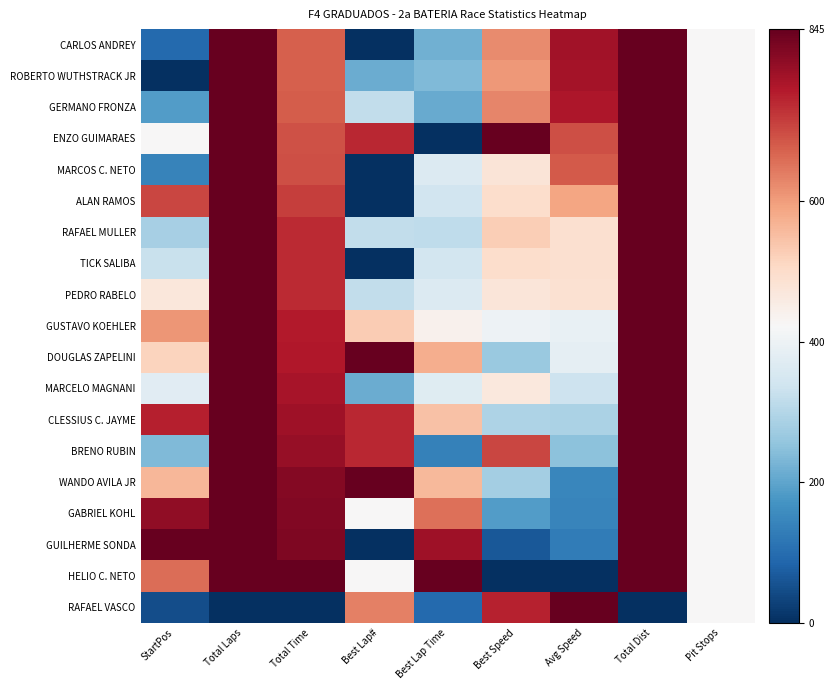

At how many categories does at least one series exceed 0?

9